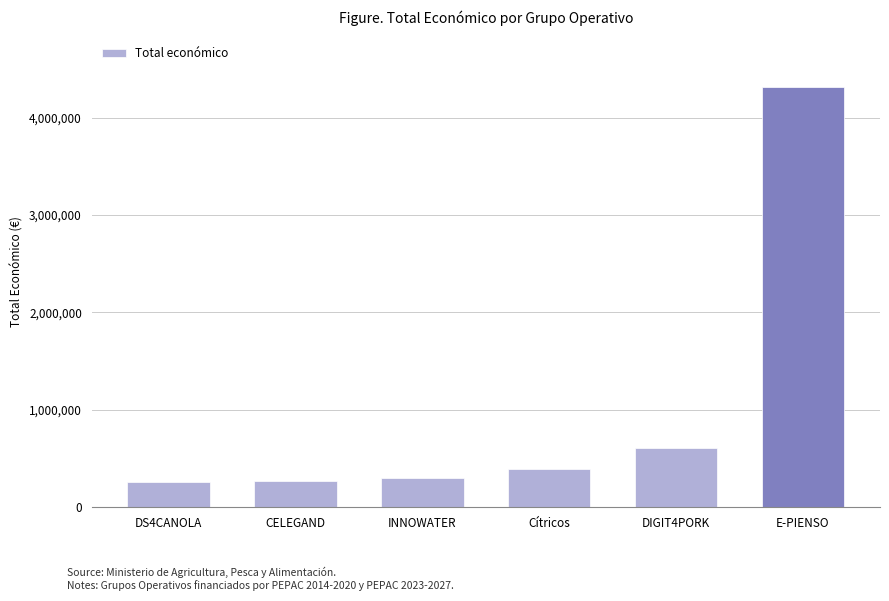

What is the average value?

1025037